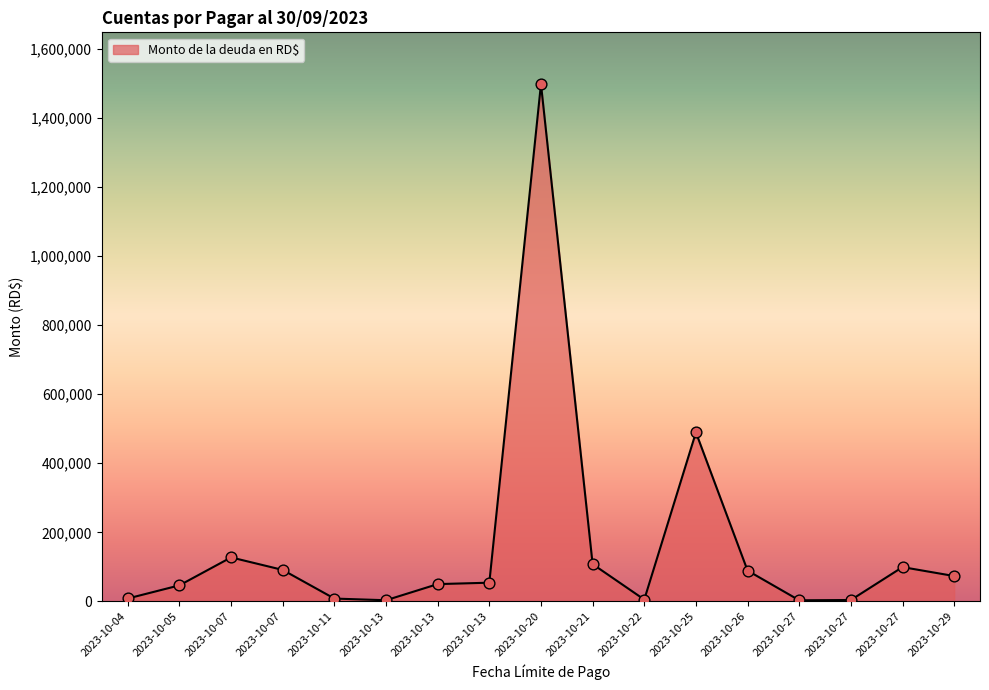

Between 2023-10-13 and 2023-10-11, which is larger?

2023-10-11